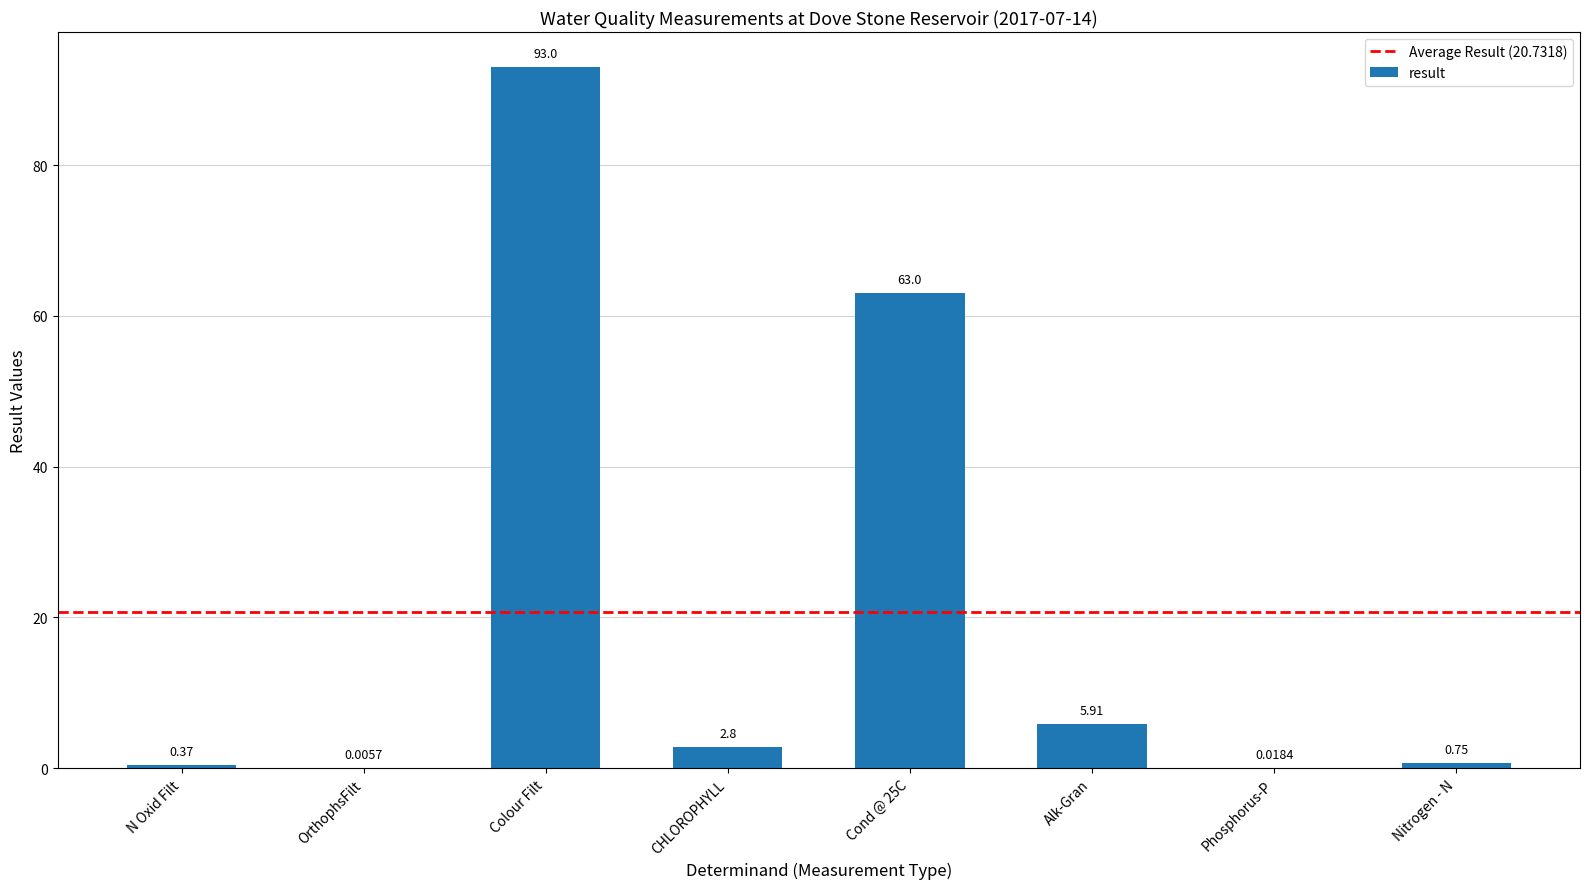

At which category does the chart reach its peak across all series?

Colour Filt